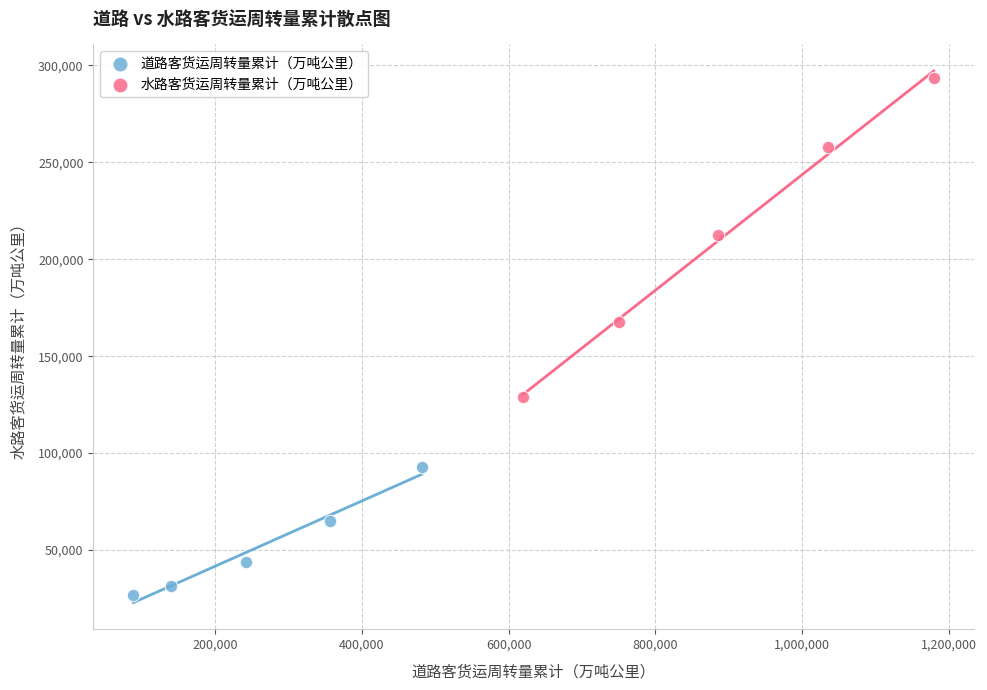

Which series has the widest spread of Y values?

水路客货运周转量累计（万吨公里）